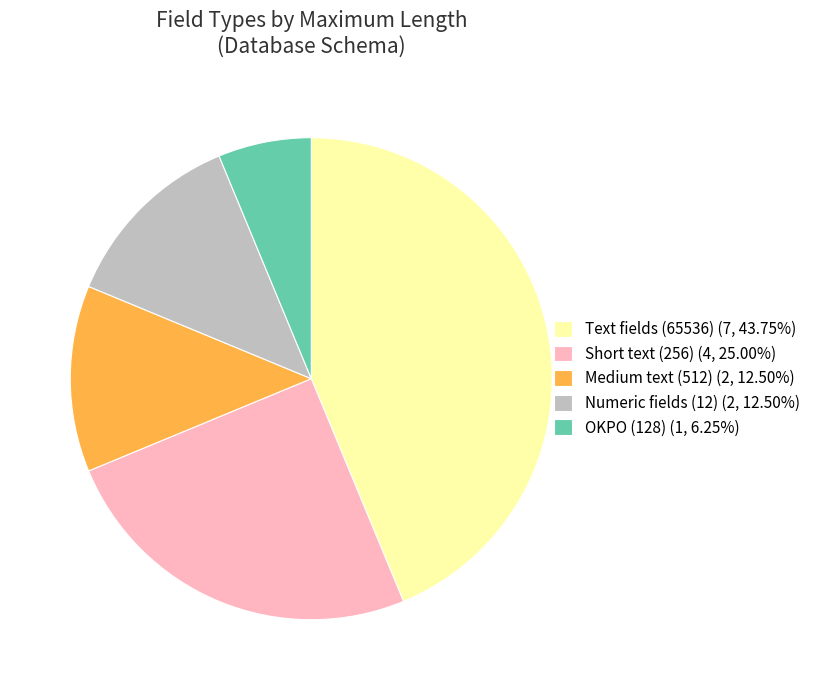

How many segments does this pie chart have?

5